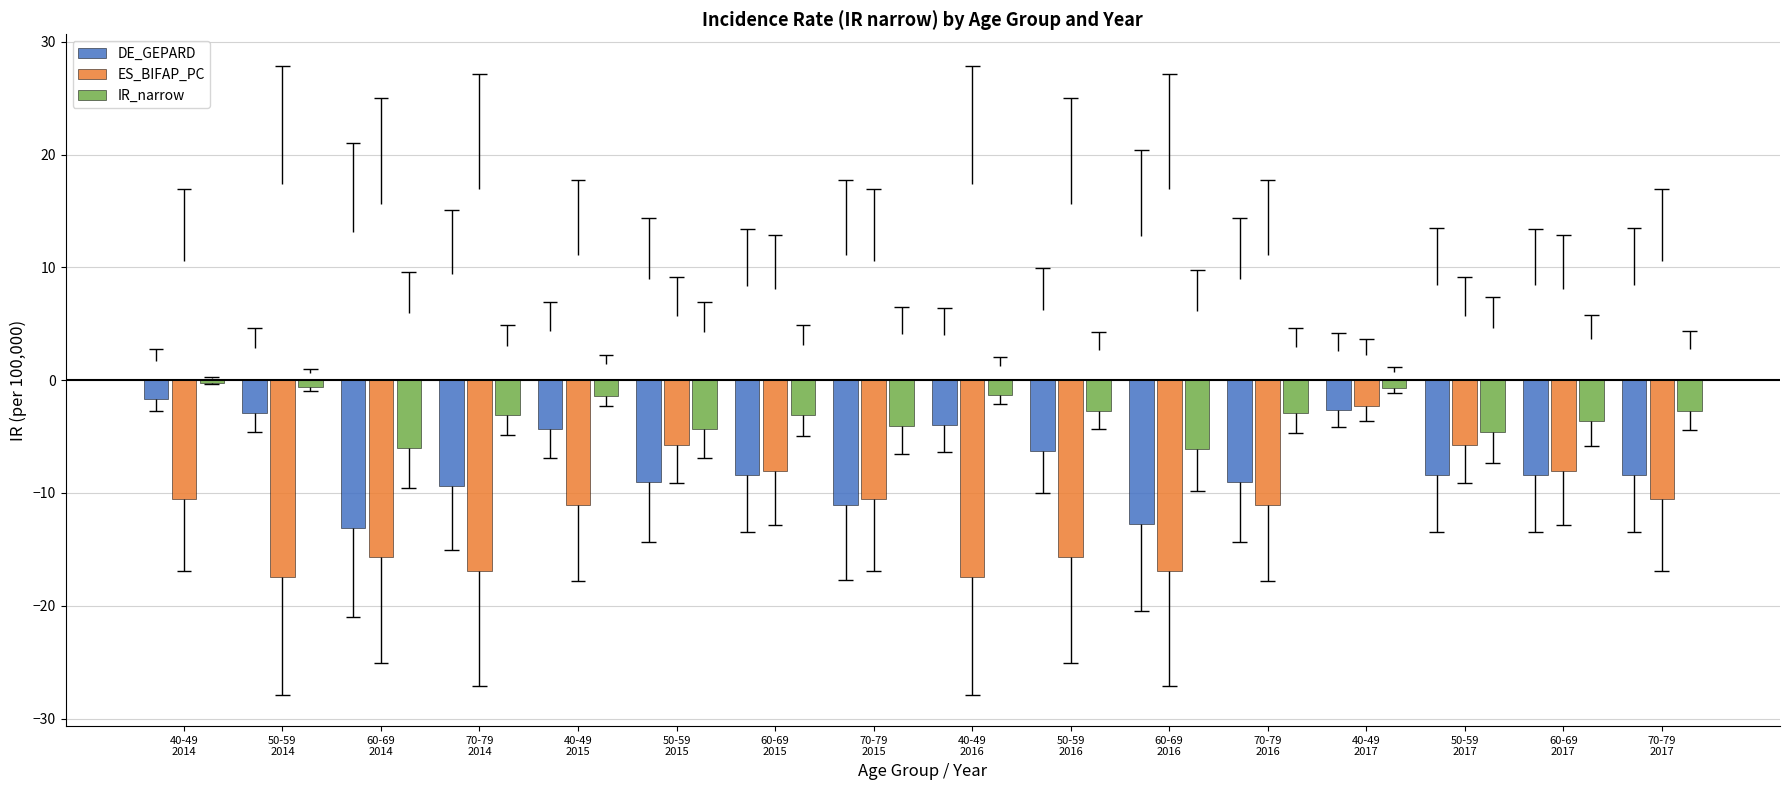

Does the chart contain any negative values?

No